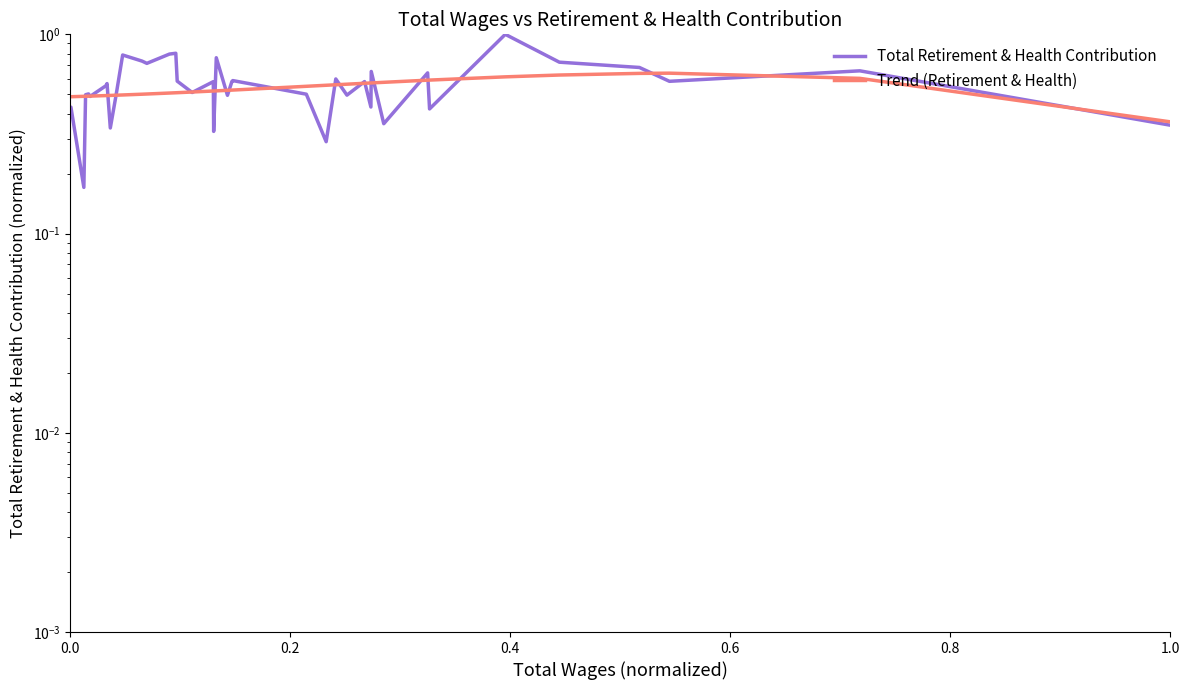

Reading left to right, transcribe all the data shown in this chart.

Total Retirement & Health Contribution: 0.4	0.4	0.2	0.5	0.5	0.5	0.6	0.6	0.3	0.5	0.8	0.7	0.7	0.8	0.8	0.6	0.5	0.6	0.3	0.8	0.5	0.6	0.6	0.5	0.5	0.3	0.6	0.5	0.6	0.4	0.7	0.4	0.6	0.4	1.0	0.7	0.7	0.6	0.7	0.3
Trend (Retirement & Health): 0.5	0.5	0.5	0.5	0.5	0.5	0.5	0.5	0.5	0.5	0.5	0.5	0.5	0.5	0.5	0.5	0.5	0.5	0.5	0.5	0.5	0.5	0.5	0.5	0.5	0.6	0.6	0.6	0.6	0.6	0.6	0.6	0.6	0.6	0.6	0.6	0.6	0.6	0.6	0.4